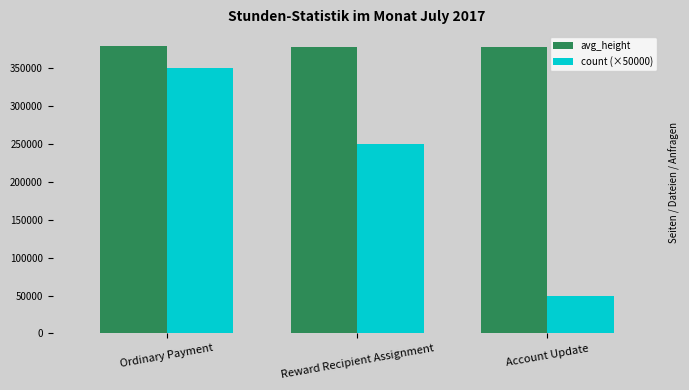

Is the value of avg_height at Account Update greater than the value of count (×50000) at Account Update?

Yes